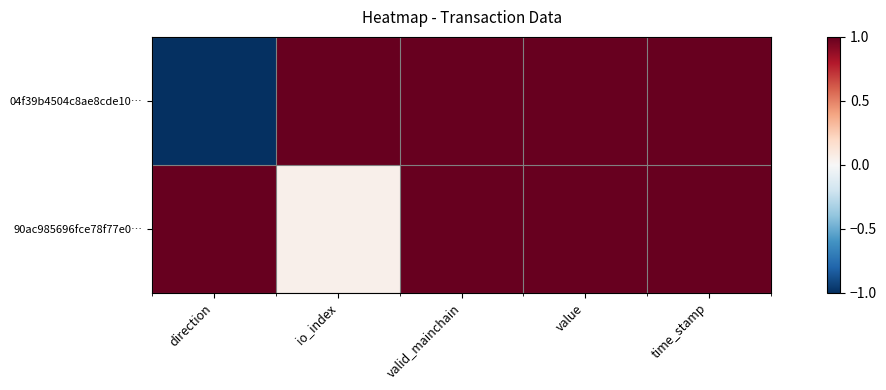

Rank the series by their average value, from lowest to highest.

04f39b4504c8ae8cde10…, 90ac985696fce78f77e0…